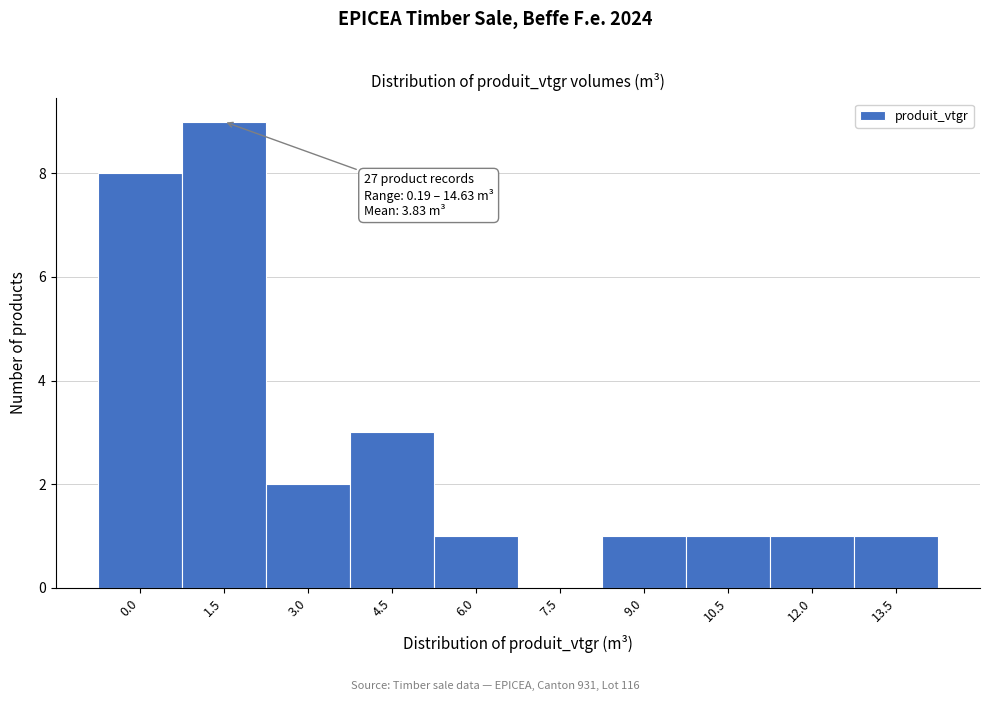

Reading left to right, transcribe all the data shown in this chart.

0.0=8	1.5=9	3.0=2	4.5=3	6.0=1	7.5=0	9.0=1	10.5=1	12.0=1	13.5=1